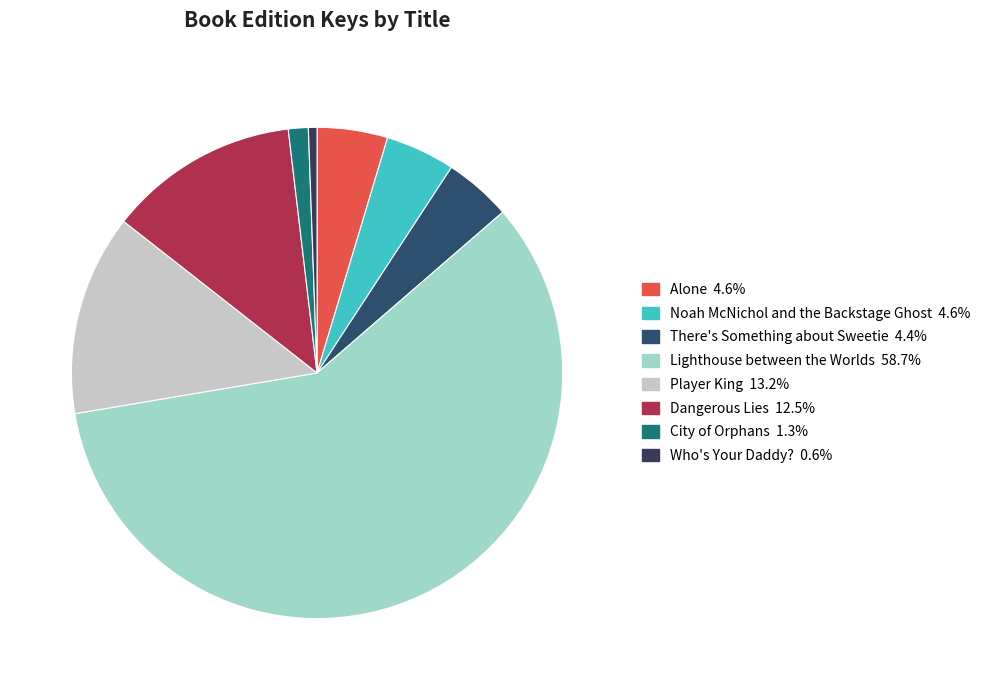

What is the ratio of the value at Dangerous Lies to the value at Lighthouse between the Worlds?

0.2